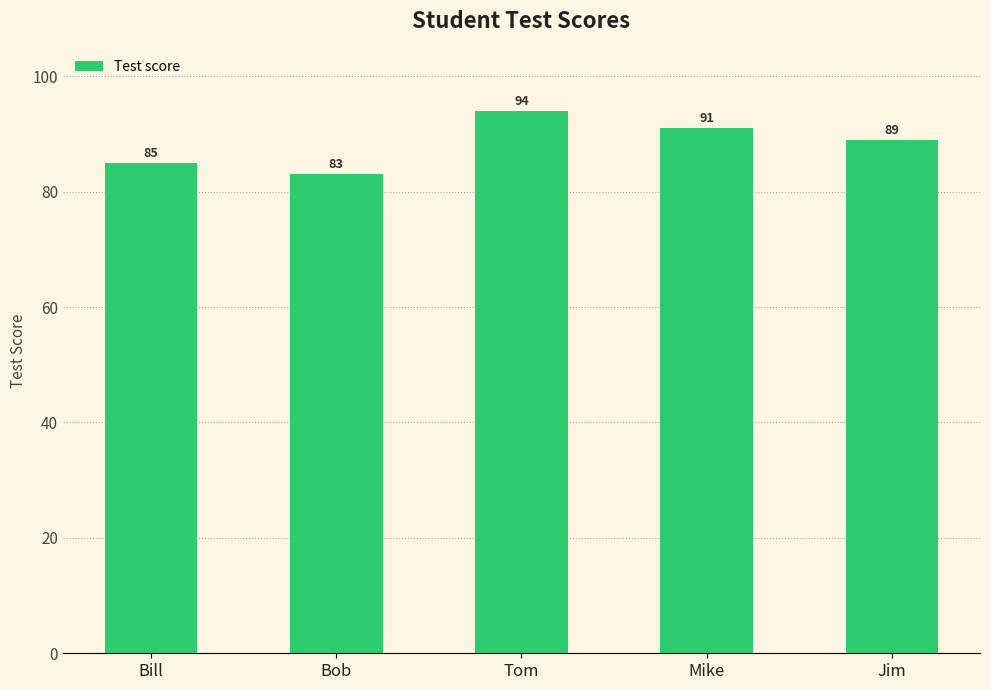

How many bars are there in total?

5